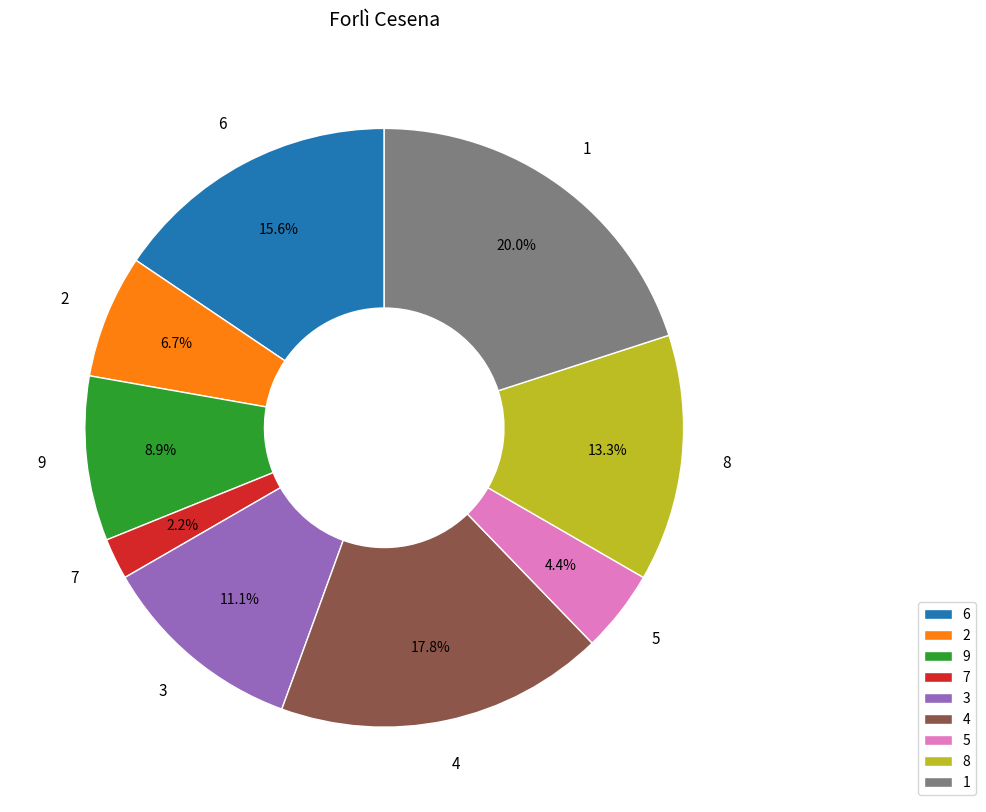

To the nearest percent, what is the difference between the 4 and 6 slice percentages?

2%